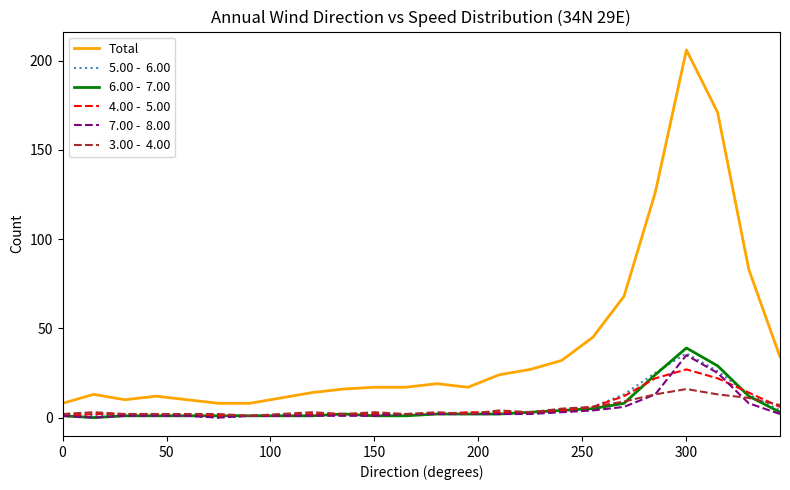

How many lines are shown in the chart?

6